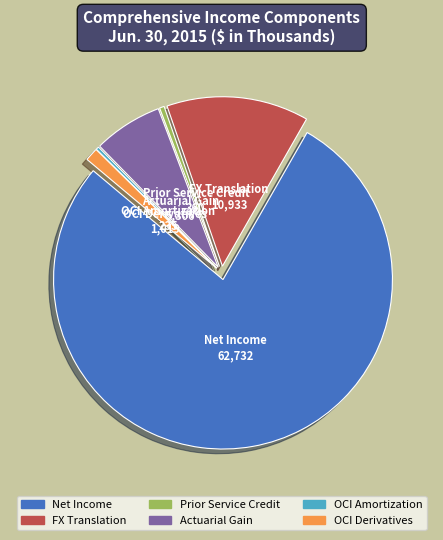

Is there a majority slice in this chart?

Yes